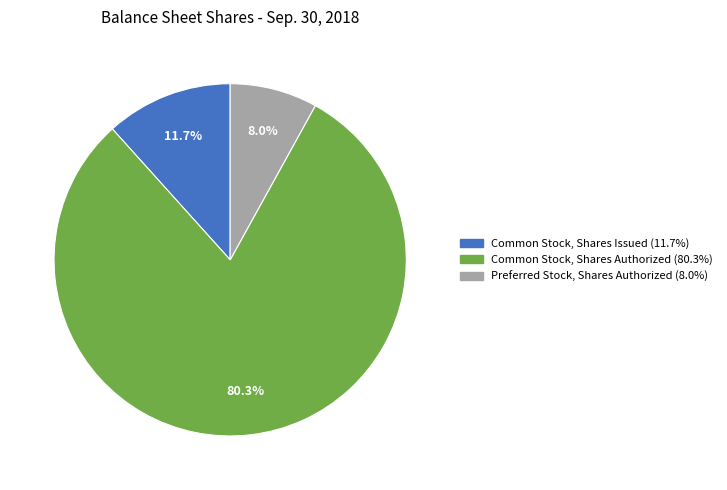

The Preferred Stock, Shares Authorized slice represents 17% of the pie. True or false?

False